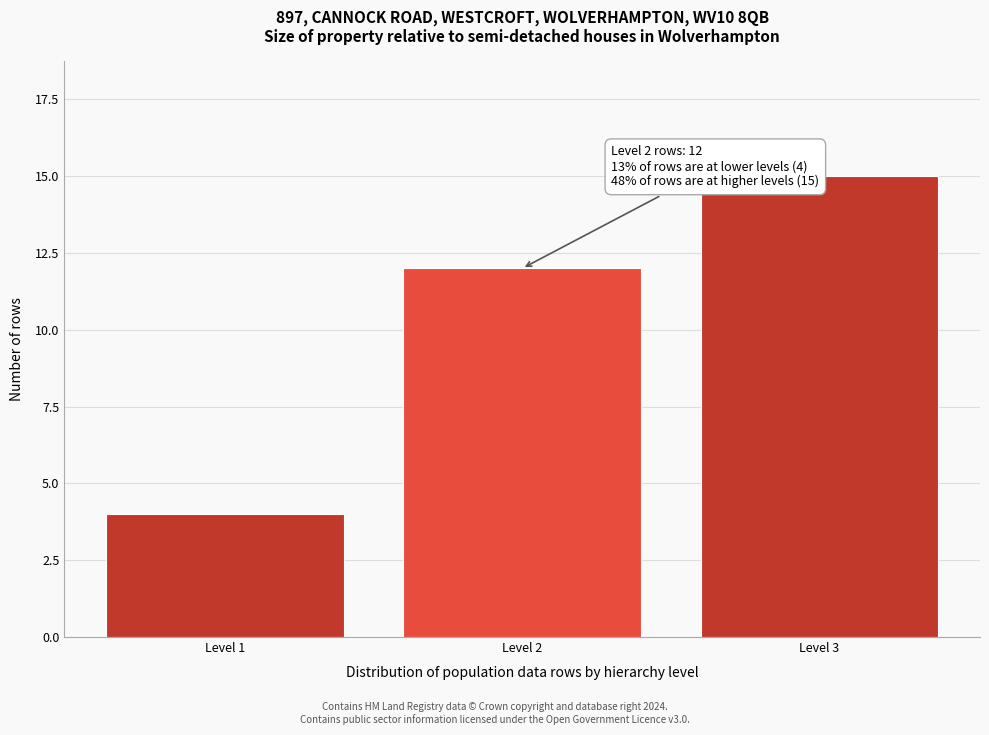

Reading left to right, list all the values displayed in this chart.

Level 1=4	Level 2=12	Level 3=15